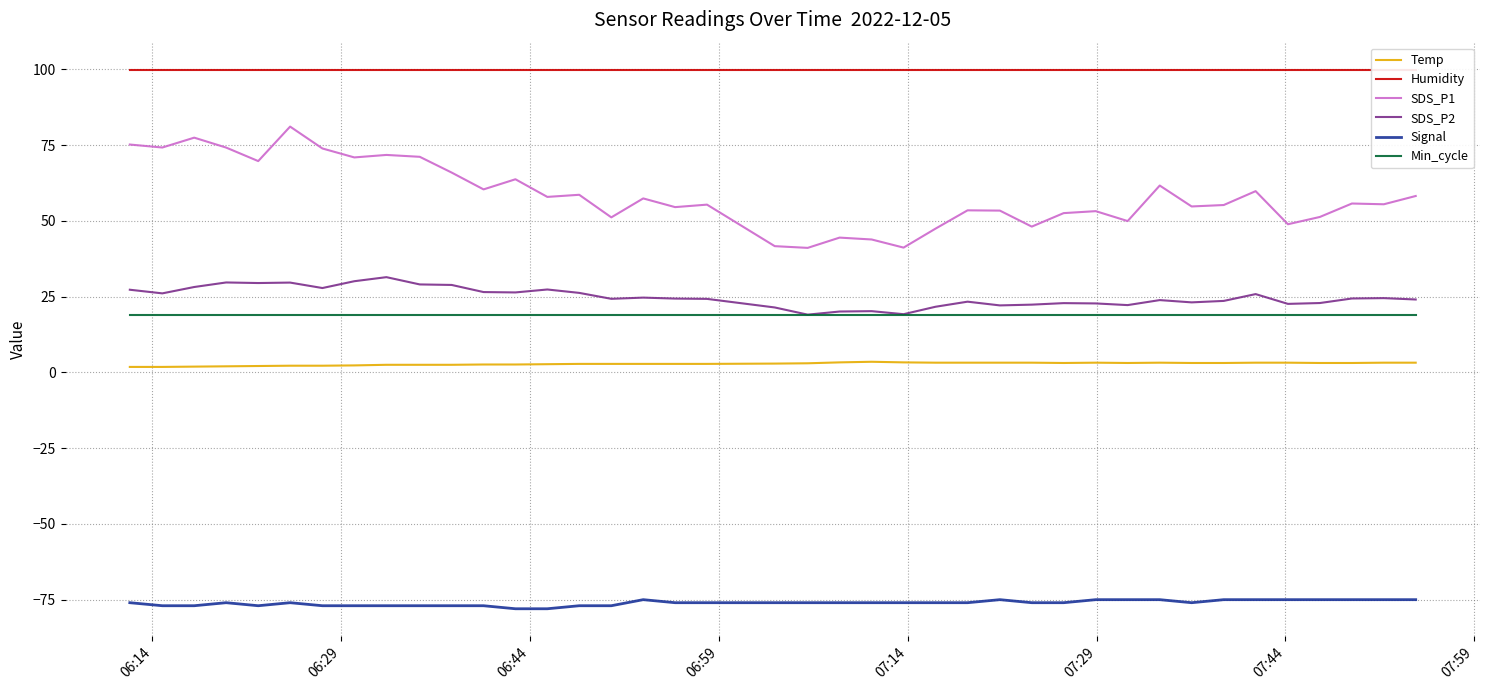

Which series has the widest spread of values?

SDS_P1